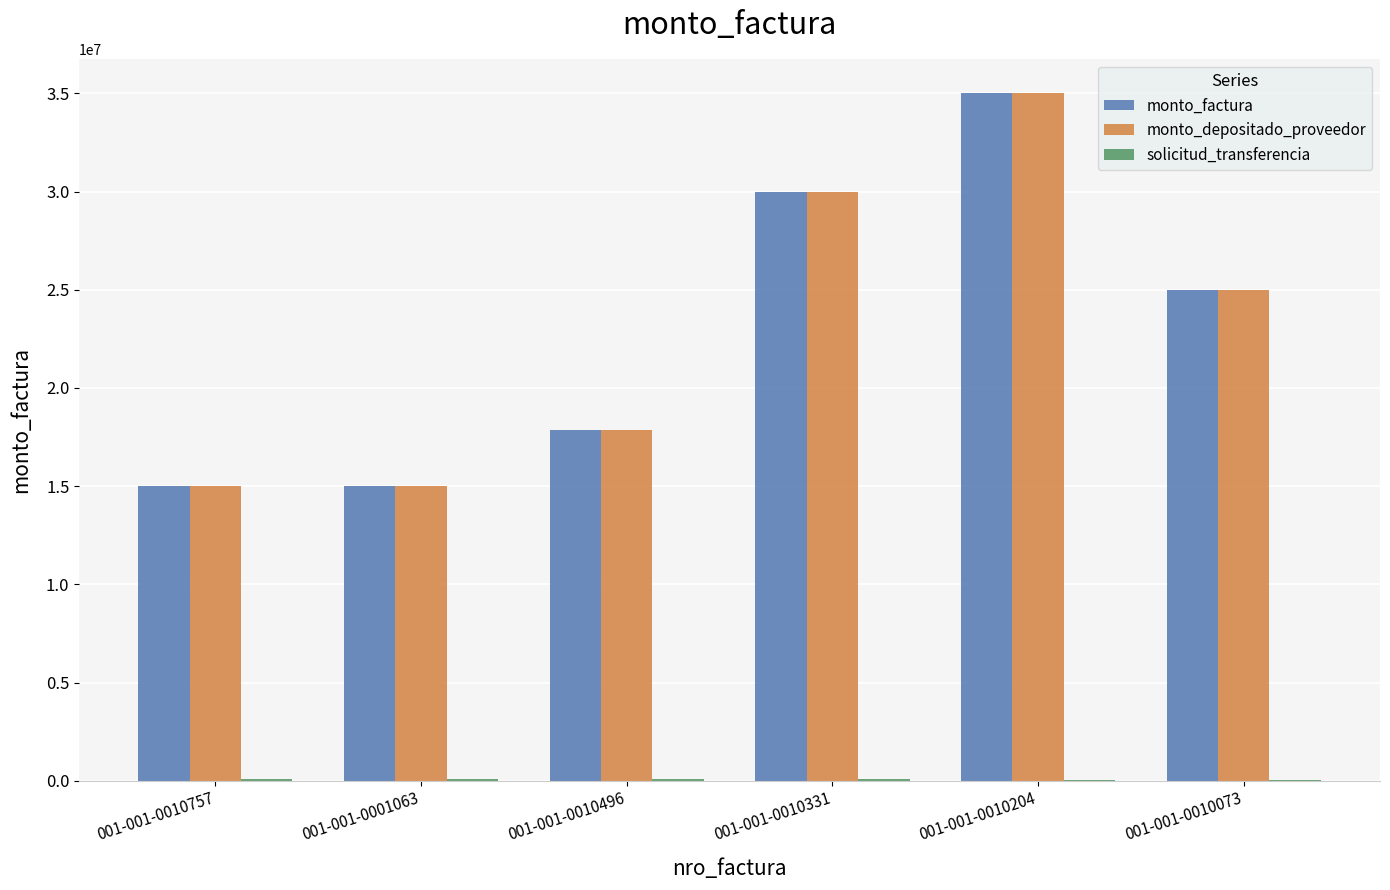

At which category is the sum across all series the highest?

001-001-0010204